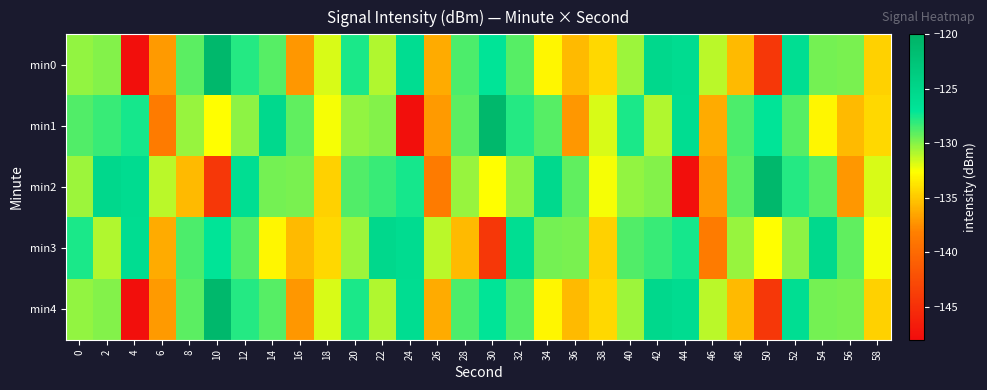

Reading left to right, what are all the values shown in this chart?

min0: 0=-130.2	2=-129.9	4=-147.7	6=-137.0	8=-129.0	10=-121.0	12=-127.8	14=-128.9	16=-137.1	18=-131.7	20=-127.6	22=-130.9	24=-125.9	26=-136.3	28=-128.7	30=-126.9	32=-128.9	34=-133.0	36=-135.6	38=-134.3	40=-130.5	42=-125.3	44=-125.8	46=-131.1	48=-135.6	50=-144.4	52=-126.1	54=-129.6	56=-129.7	58=-134.6
min1: 0=-128.8	2=-128.2	4=-127.4	6=-138.5	8=-130.3	10=-132.6	12=-130.1	14=-125.4	16=-129.1	18=-132.4	20=-130.2	22=-129.9	24=-147.7	26=-137.0	28=-129.0	30=-121.0	32=-127.8	34=-128.9	36=-137.1	38=-131.7	40=-127.6	42=-130.9	44=-125.9	46=-136.3	48=-128.7	50=-126.9	52=-128.9	54=-133.0	56=-135.6	58=-134.3
min2: 0=-130.5	2=-125.3	4=-125.8	6=-131.1	8=-135.6	10=-144.4	12=-126.1	14=-129.6	16=-129.7	18=-134.6	20=-128.8	22=-128.2	24=-127.4	26=-138.5	28=-130.3	30=-132.6	32=-130.1	34=-125.4	36=-129.1	38=-132.4	40=-130.2	42=-129.9	44=-147.7	46=-137.0	48=-129.0	50=-121.0	52=-127.8	54=-128.9	56=-137.1	58=-131.7
min3: 0=-127.6	2=-130.9	4=-125.9	6=-136.3	8=-128.7	10=-126.9	12=-128.9	14=-133.0	16=-135.6	18=-134.3	20=-130.5	22=-125.3	24=-125.8	26=-131.1	28=-135.6	30=-144.4	32=-126.1	34=-129.6	36=-129.7	38=-134.6	40=-128.8	42=-128.2	44=-127.4	46=-138.5	48=-130.3	50=-132.6	52=-130.1	54=-125.4	56=-129.1	58=-132.4
min4: 0=-130.2	2=-129.9	4=-147.7	6=-137.0	8=-129.0	10=-121.0	12=-127.8	14=-128.9	16=-137.1	18=-131.7	20=-127.6	22=-130.9	24=-125.9	26=-136.3	28=-128.7	30=-126.9	32=-128.9	34=-133.0	36=-135.6	38=-134.3	40=-130.5	42=-125.3	44=-125.8	46=-131.1	48=-135.6	50=-144.4	52=-126.1	54=-129.6	56=-129.7	58=-134.6